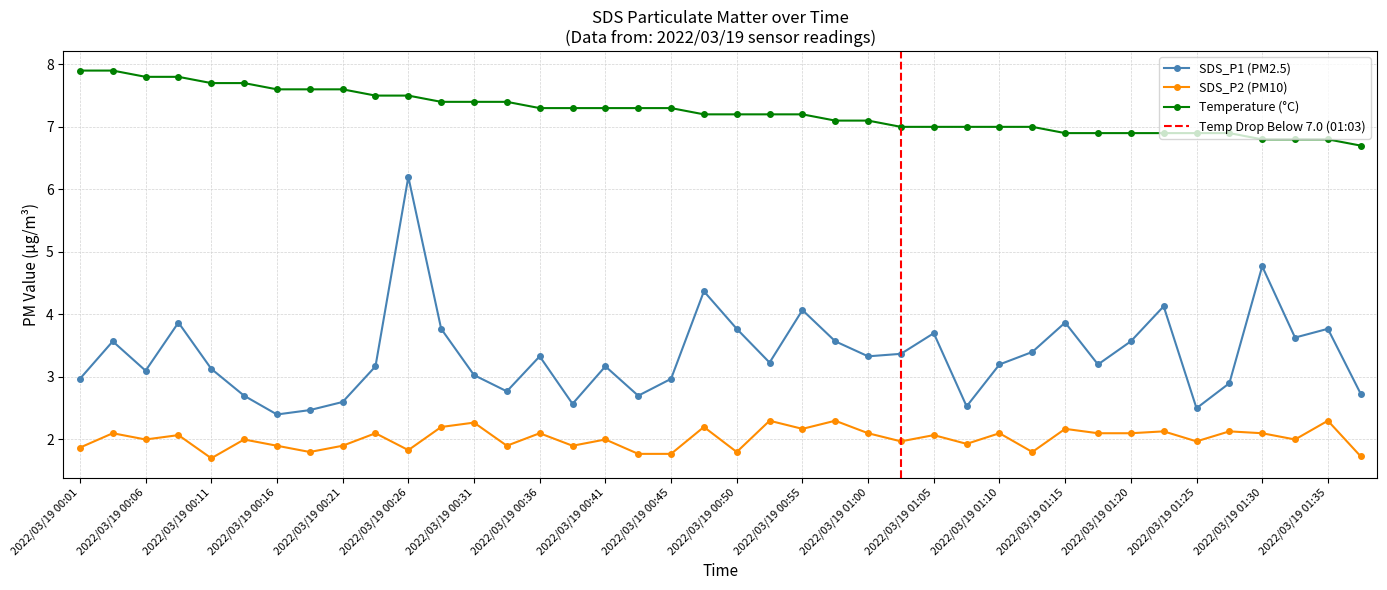

What is the label of the 35th point from the left?

2022/03/19 01:25